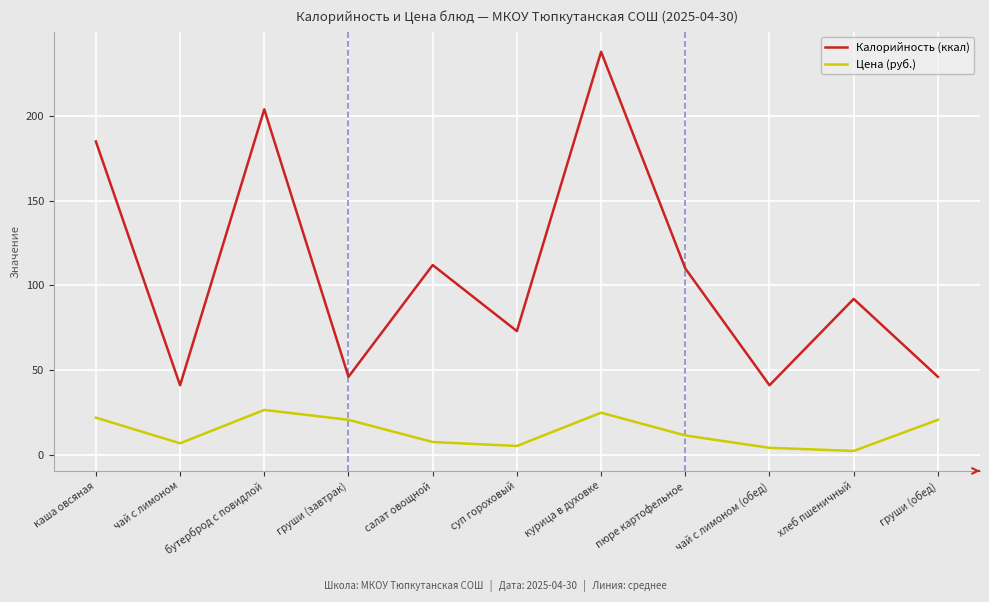

Does the chart have visible grid lines?

Yes